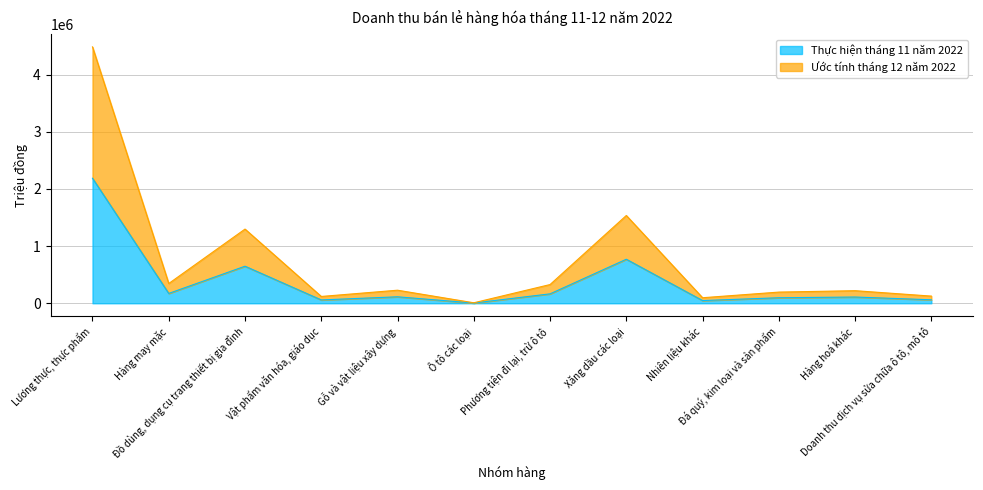

What is the minimum value shown in the chart?

4328